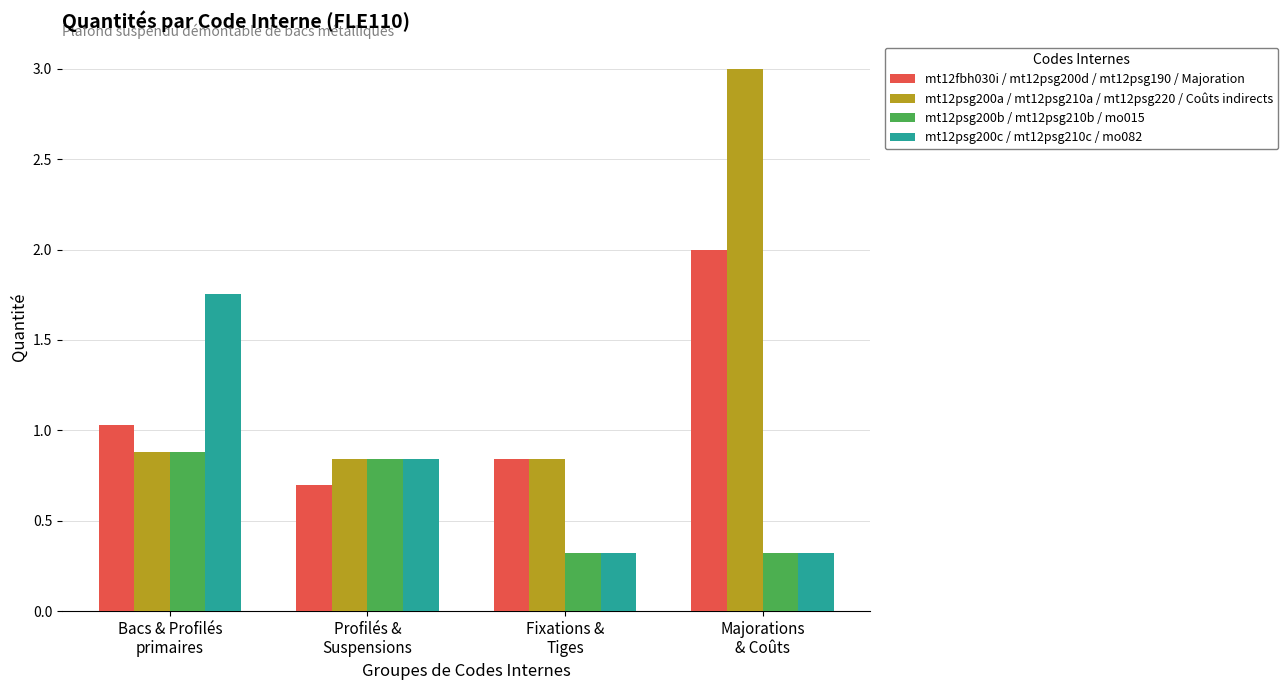

What is the label of the 4th bar from the right?

Bacs & Profilés
primaires